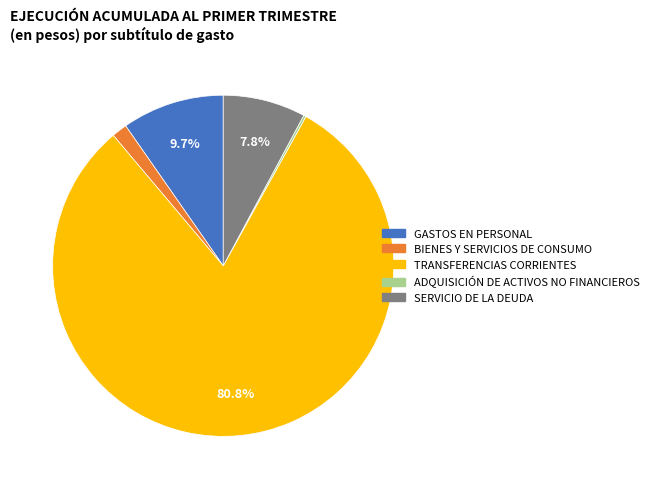

What portion of the pie excludes SERVICIO DE LA DEUDA?

92.2%